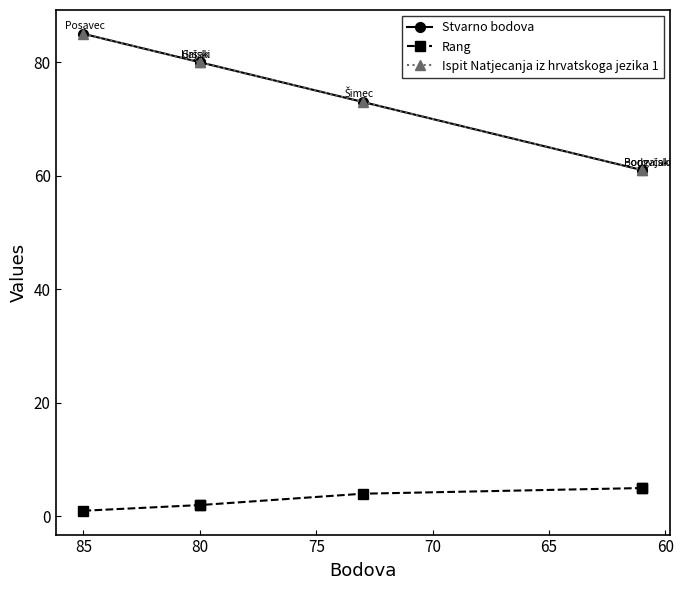

True or false: Stvarno bodova and Rang cross at least once.

False